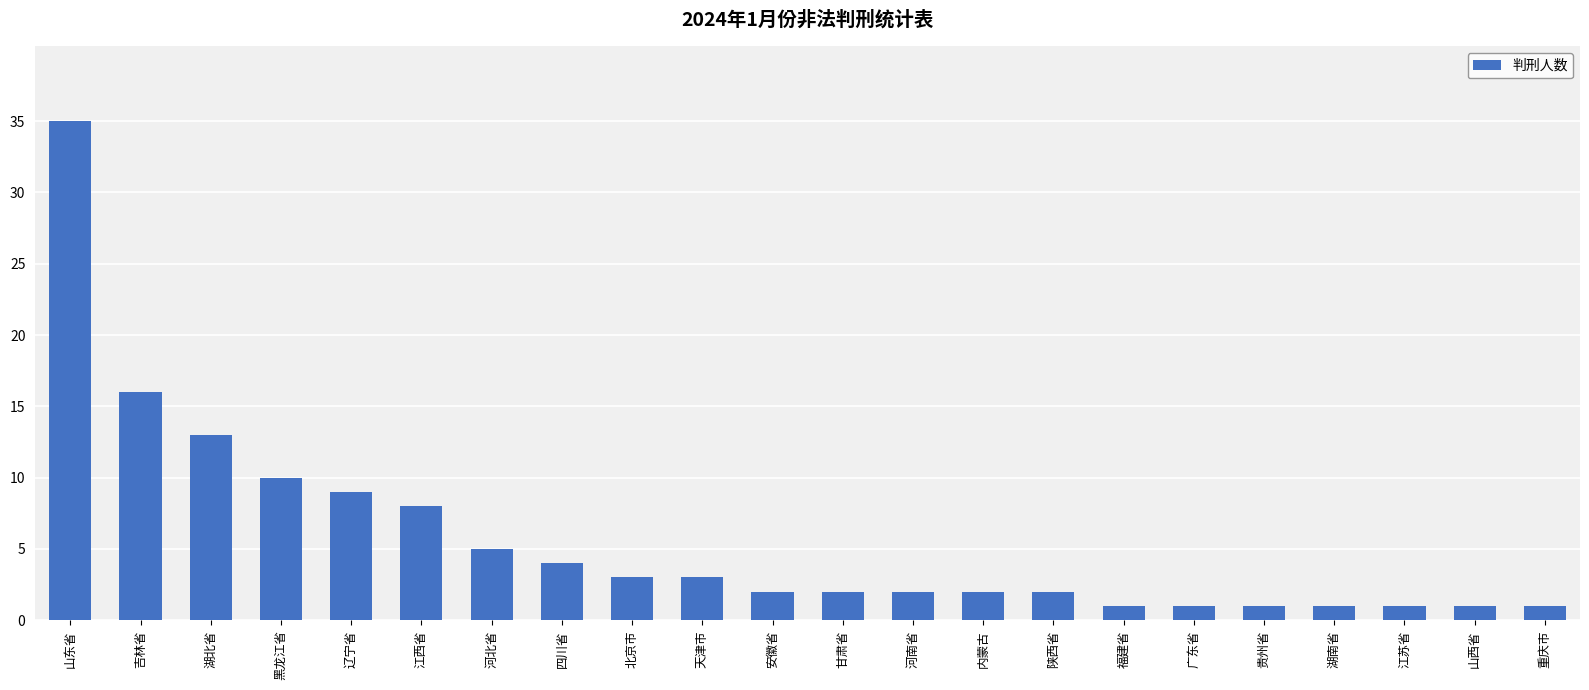

What is the change in value from 辽宁省 to 甘肃省?

-7